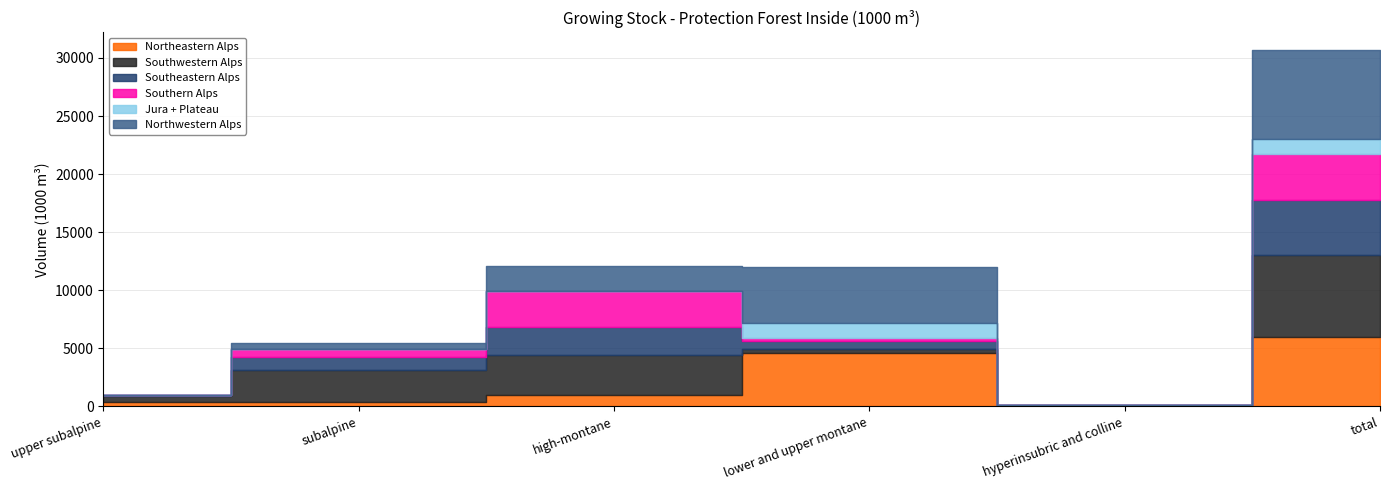

The value of Jura + Plateau at total is 707. True or false?

False